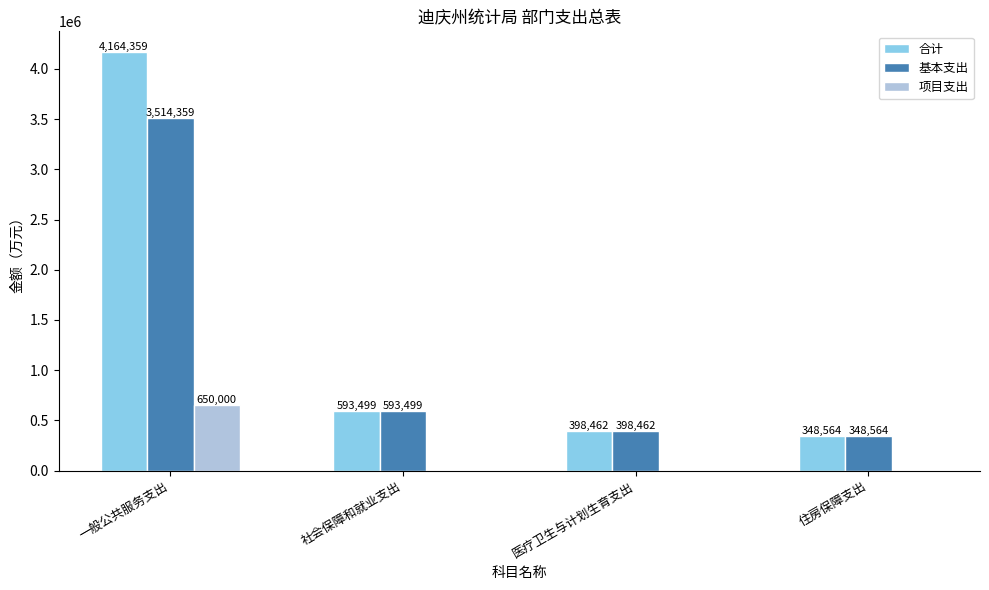

Which series has the largest range (max minus min)?

合计